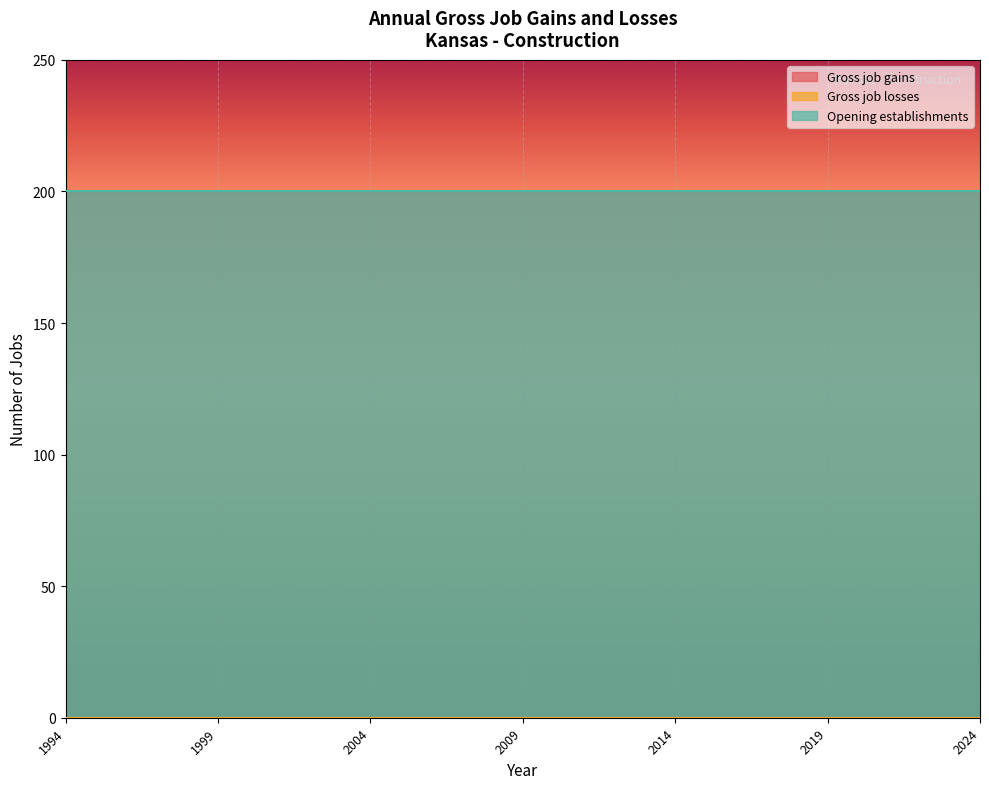

At which label is Opening establishments closest to 200?

1994